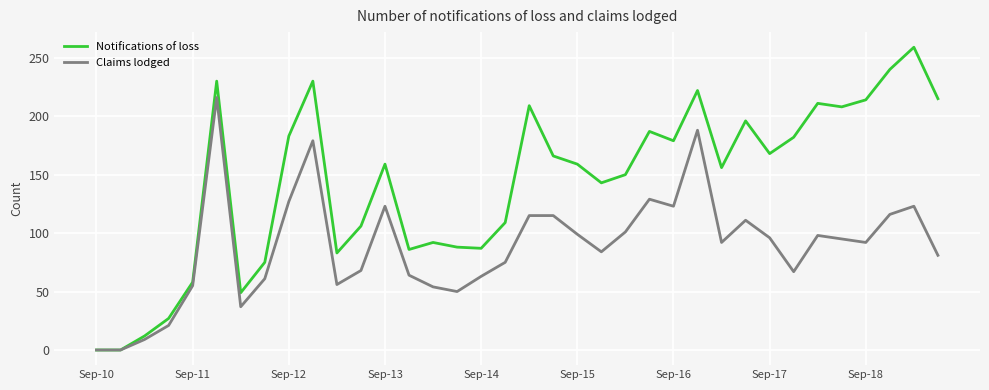

Which series has the widest spread of values?

Notifications of loss